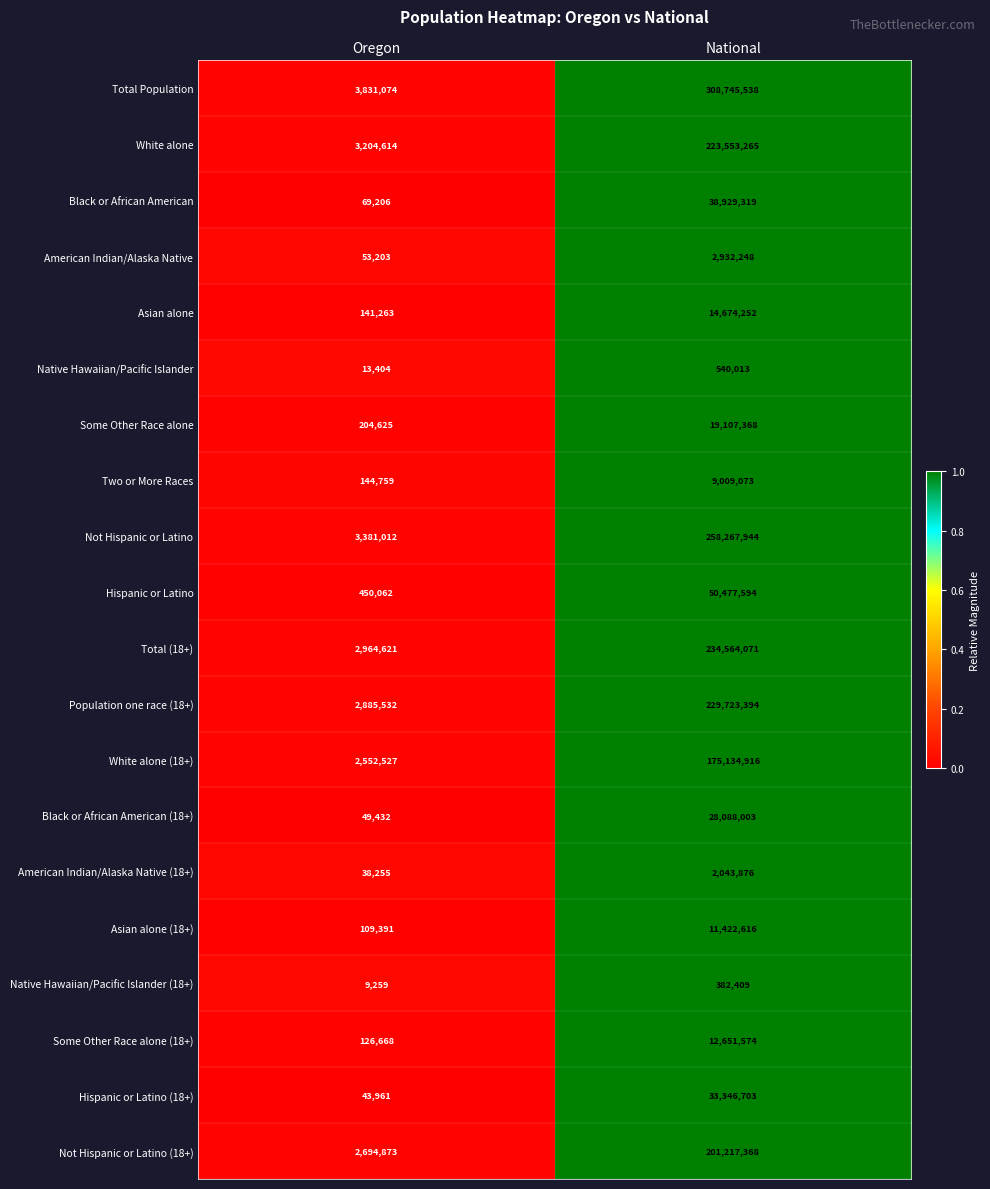

What is the difference between the Some Other Race alone values at Oregon and National?

18902743